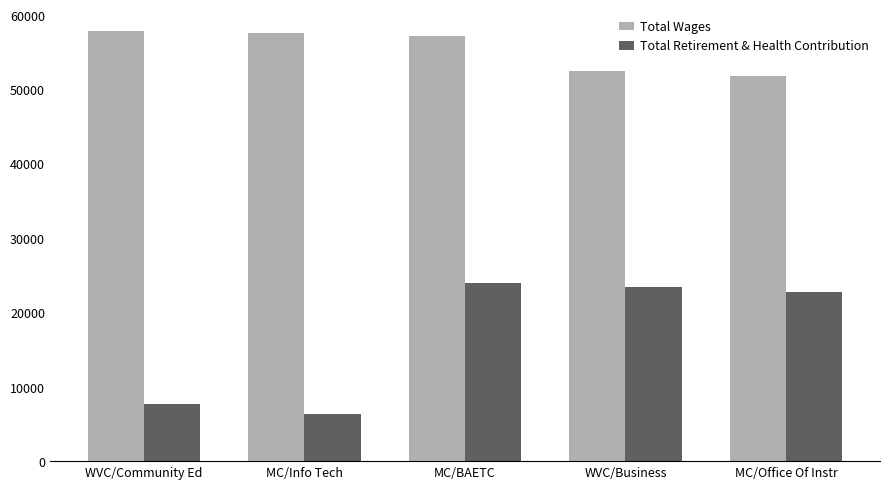

Rank the series by their maximum value, from highest to lowest.

Total Wages, Total Retirement & Health Contribution